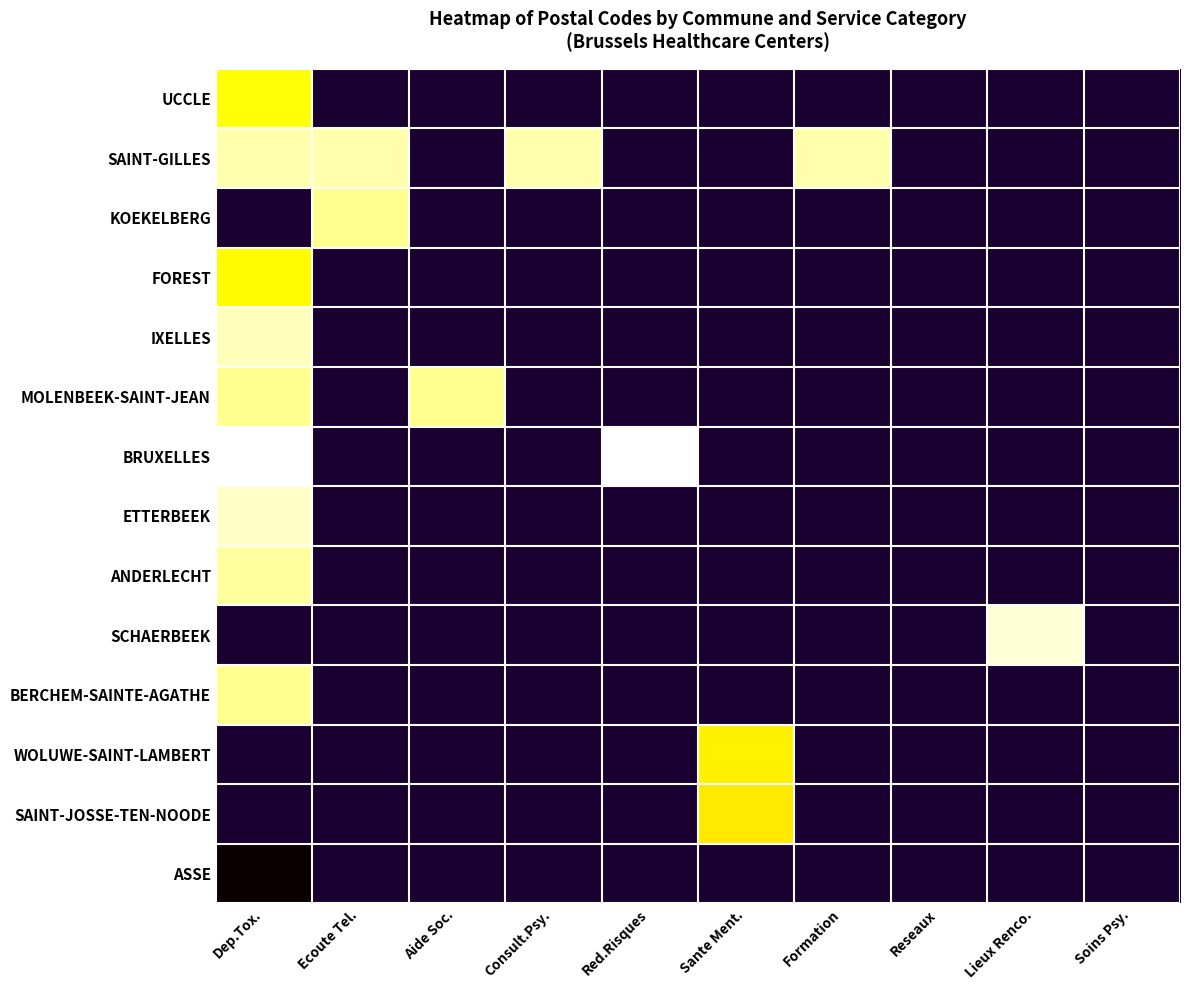

List the series in order of their peak value, lowest first.

BRUXELLES, IXELLES, SAINT-GILLES, KOEKELBERG, ETTERBEEK, ANDERLECHT, MOLENBEEK-SAINT-JEAN, BERCHEM-SAINTE-AGATHE, FOREST, UCCLE, SCHAERBEEK, WOLUWE-SAINT-LAMBERT, SAINT-JOSSE-TEN-NOODE, ASSE